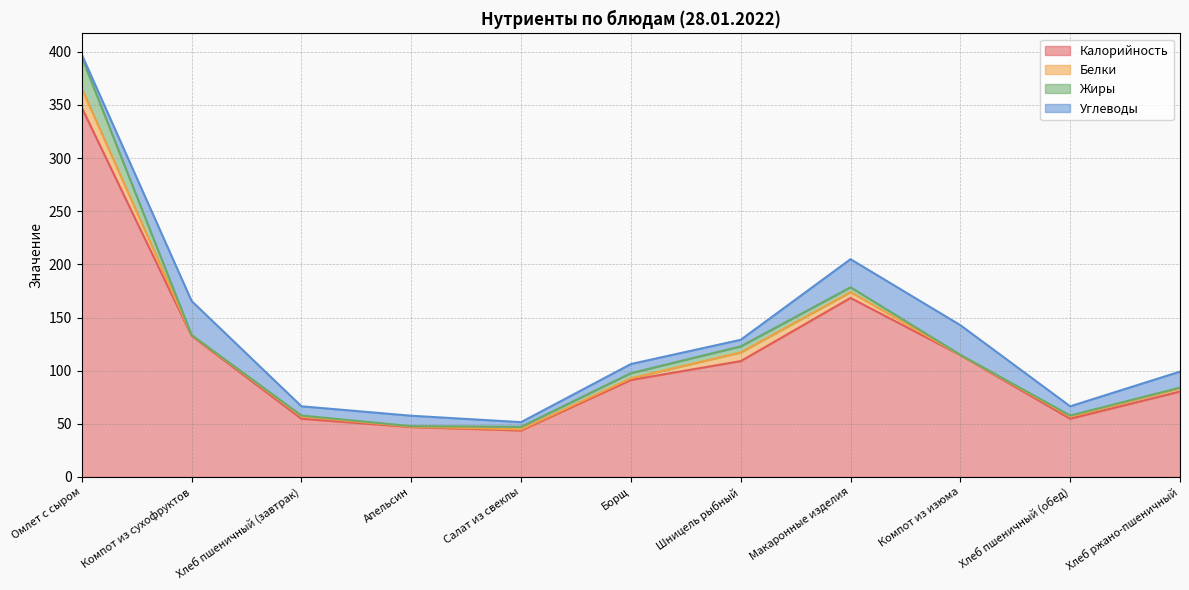

True or false: Калорийность has a value of 84.2 at Апельсин.

False